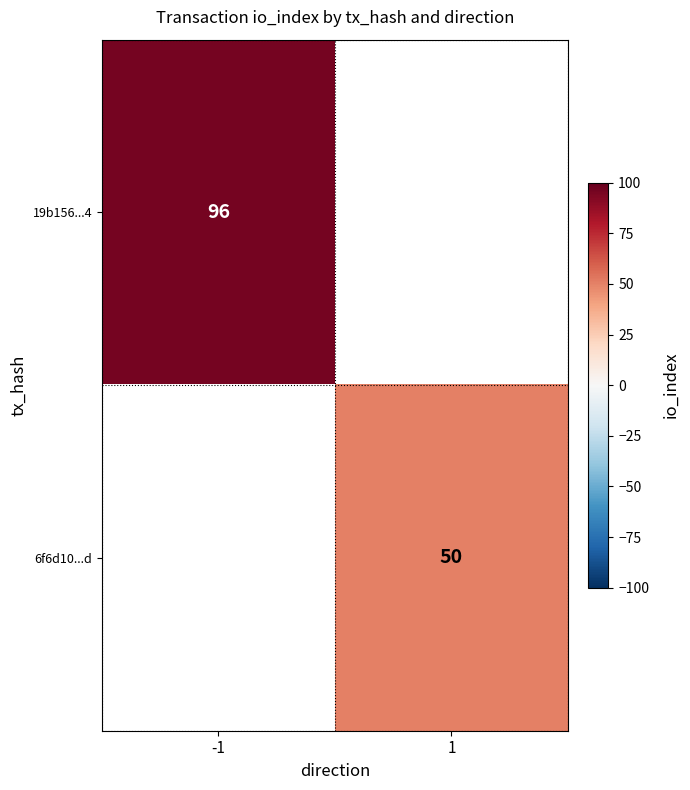

The 19b156...4 series shows 96 at -1. True or false?

True